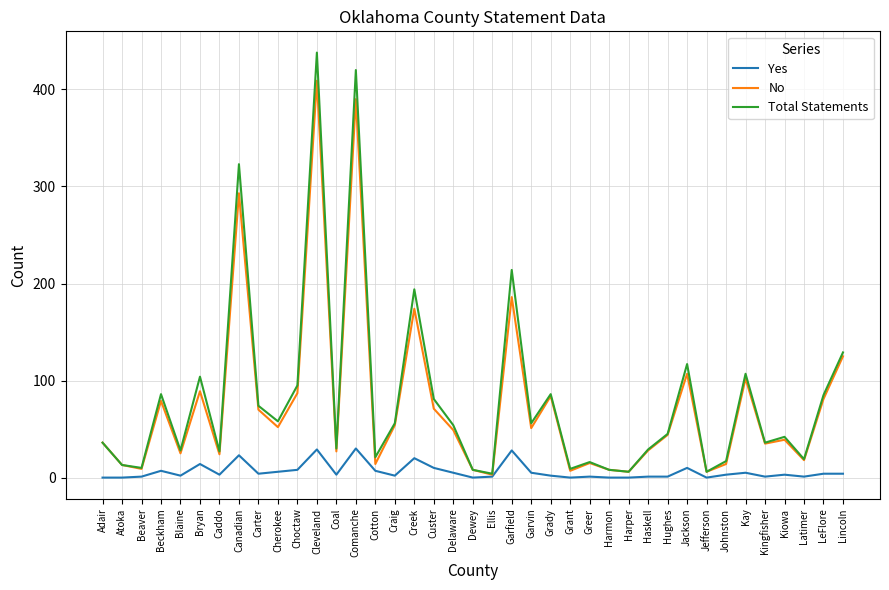

The value of No at Kingfisher is 20. True or false?

False